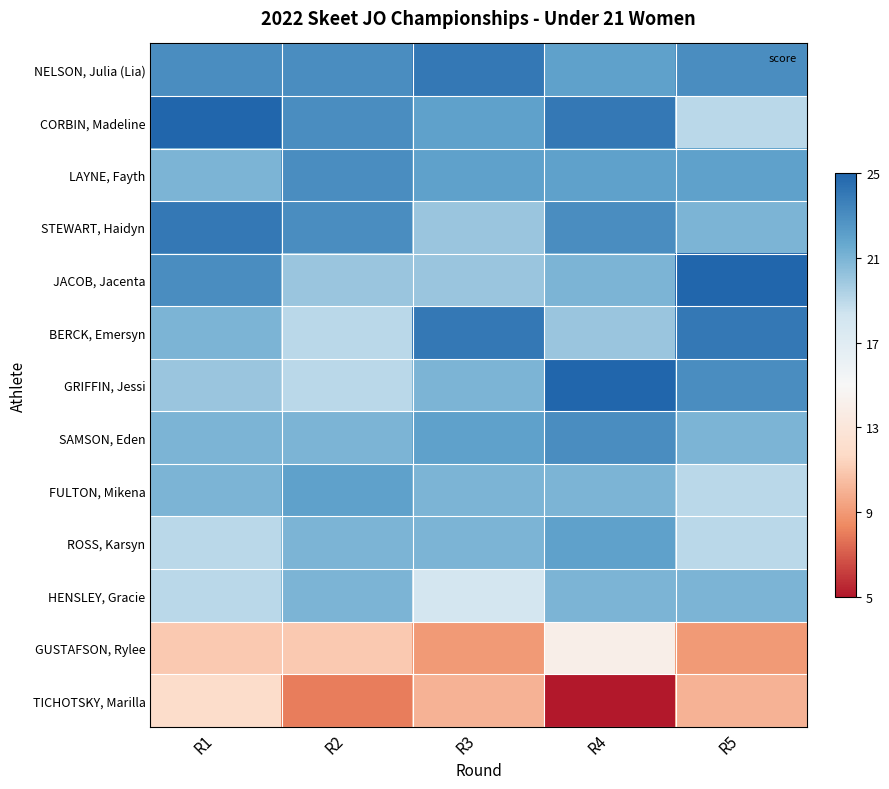

What is the difference between the highest and lowest values at R2?

15